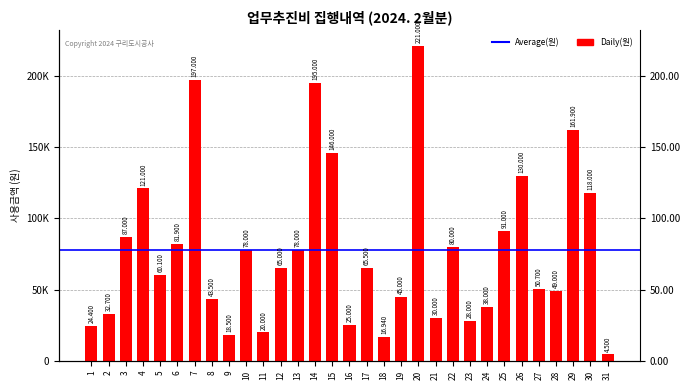

How many data points are less than 65000?

15